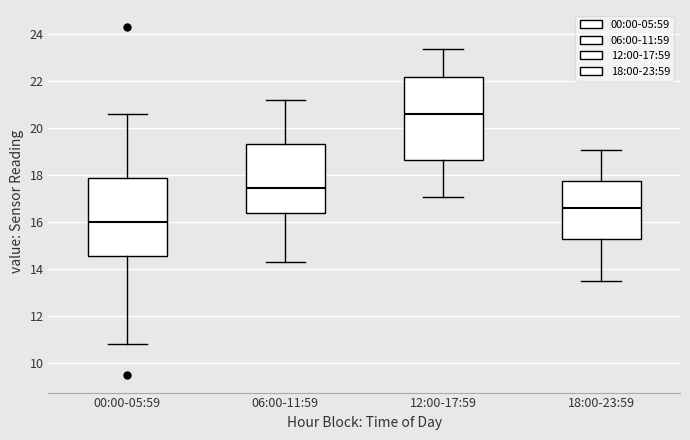

Where is the upper edge of the box for 06:00-11:59 on the y-axis? The values are not printed on the chart, so give them approximately, as read against the axis.

19.4